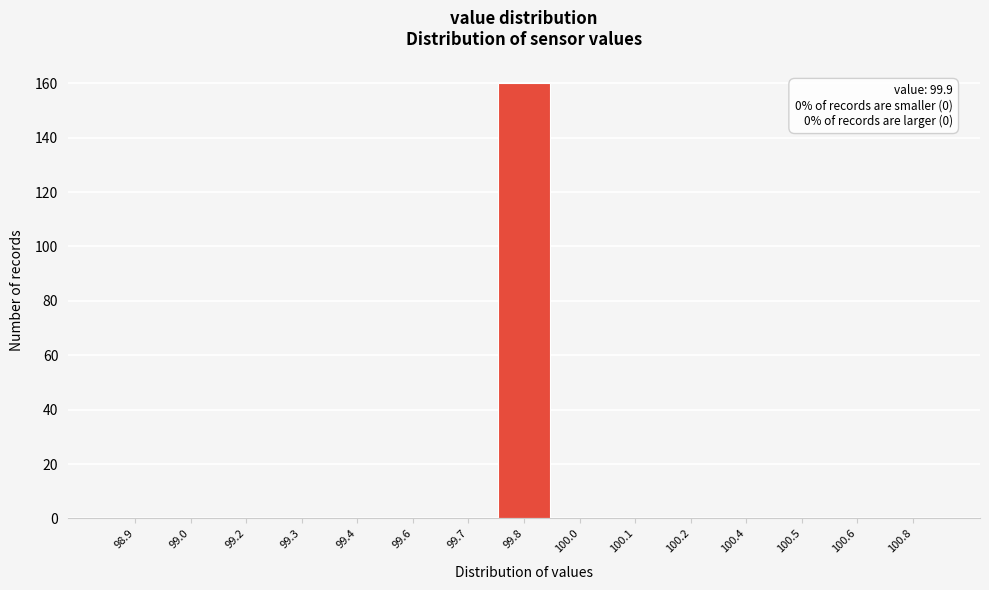

Reading left to right, extract all data points from this chart.

98.9=0	99.0=0	99.2=0	99.3=0	99.4=0	99.6=0	99.7=0	99.8=160	100.0=0	100.1=0	100.2=0	100.4=0	100.5=0	100.6=0	100.8=0